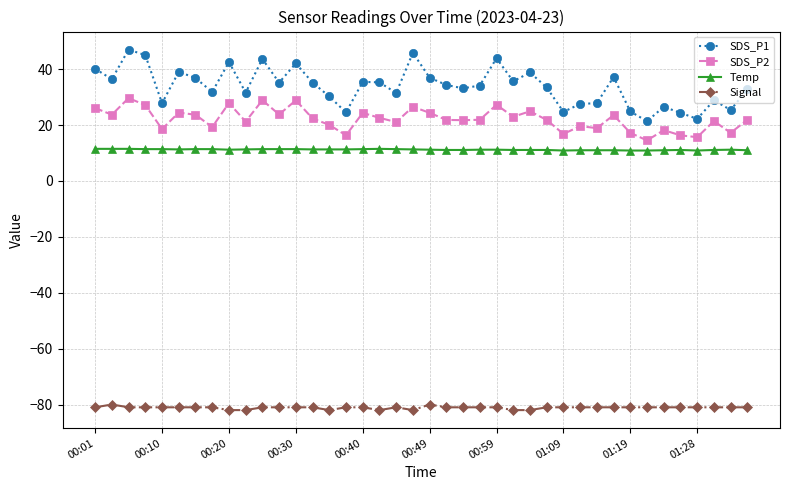

True or false: SDS_P1 and Signal cross at least once.

False